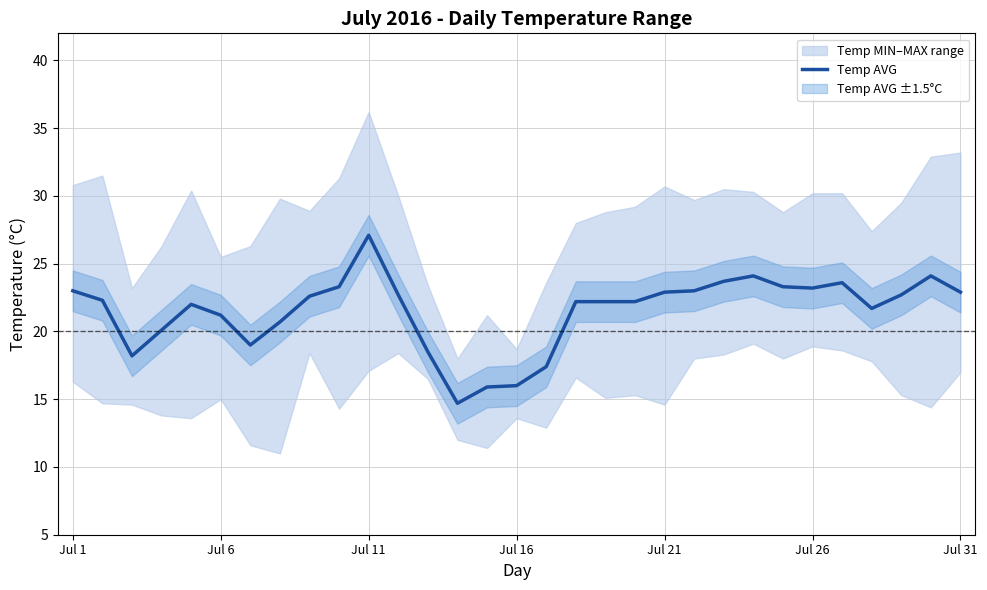

What is the highest value of the Temp AVG series?

27.1